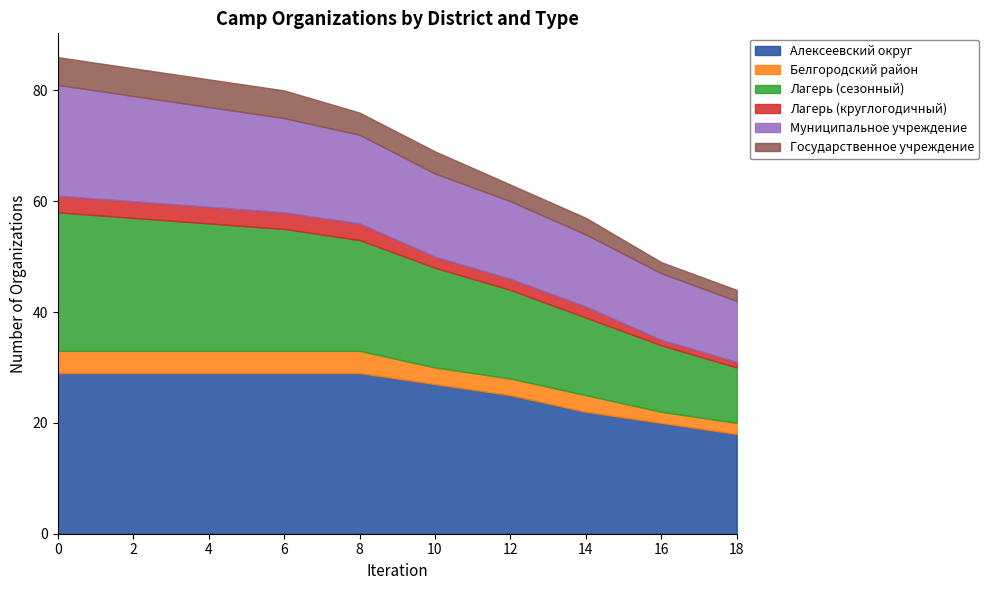

Reading left to right, what are all the values shown in this chart?

Алексеевский округ: 0=29	2=29	4=29	6=29	8=29	10=27	12=25	14=22	16=20	18=18
Белгородский район: 0=4	2=4	4=4	6=4	8=4	10=3	12=3	14=3	16=2	18=2
Лагерь (сезонный): 0=25	2=24	4=23	6=22	8=20	10=18	12=16	14=14	16=12	18=10
Лагерь (круглогодичный): 0=3	2=3	4=3	6=3	8=3	10=2	12=2	14=2	16=1	18=1
Муниципальное учреждение: 0=20	2=19	4=18	6=17	8=16	10=15	12=14	14=13	16=12	18=11
Государственное учреждение: 0=5	2=5	4=5	6=5	8=4	10=4	12=3	14=3	16=2	18=2